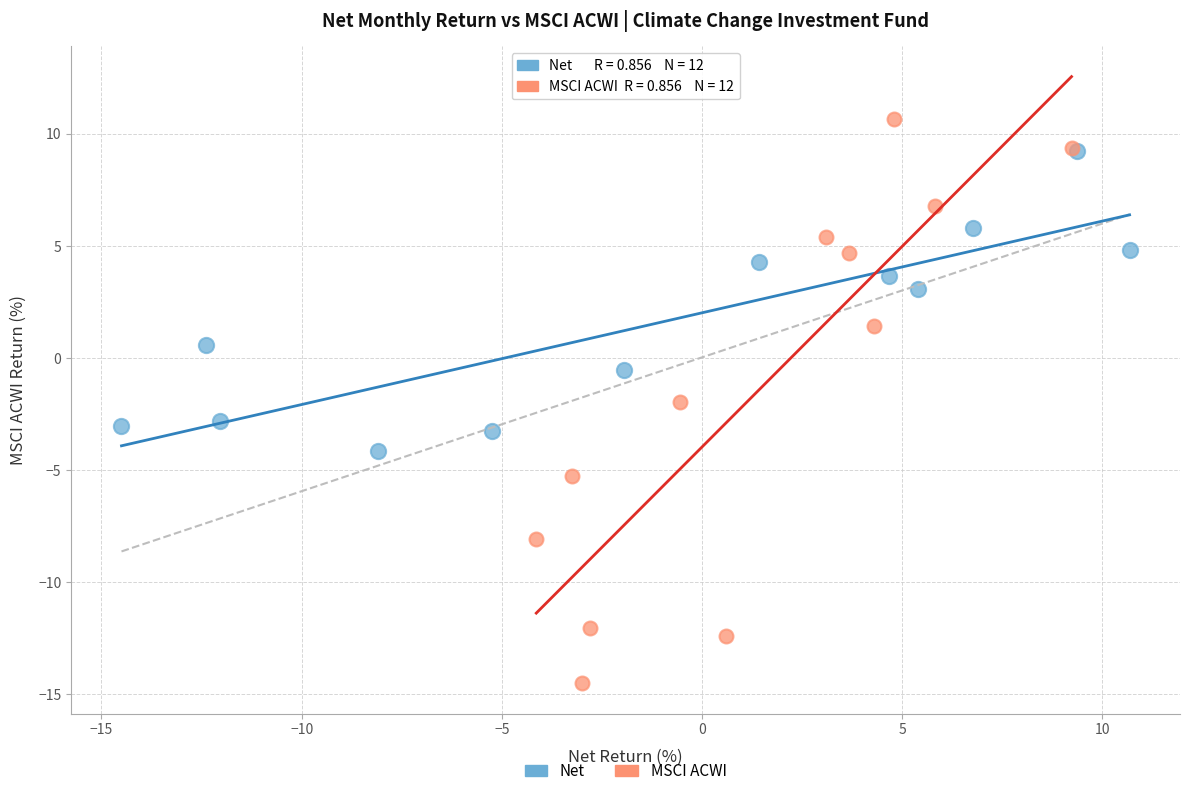

Which series has the widest spread of Y values?

MSCI ACWI